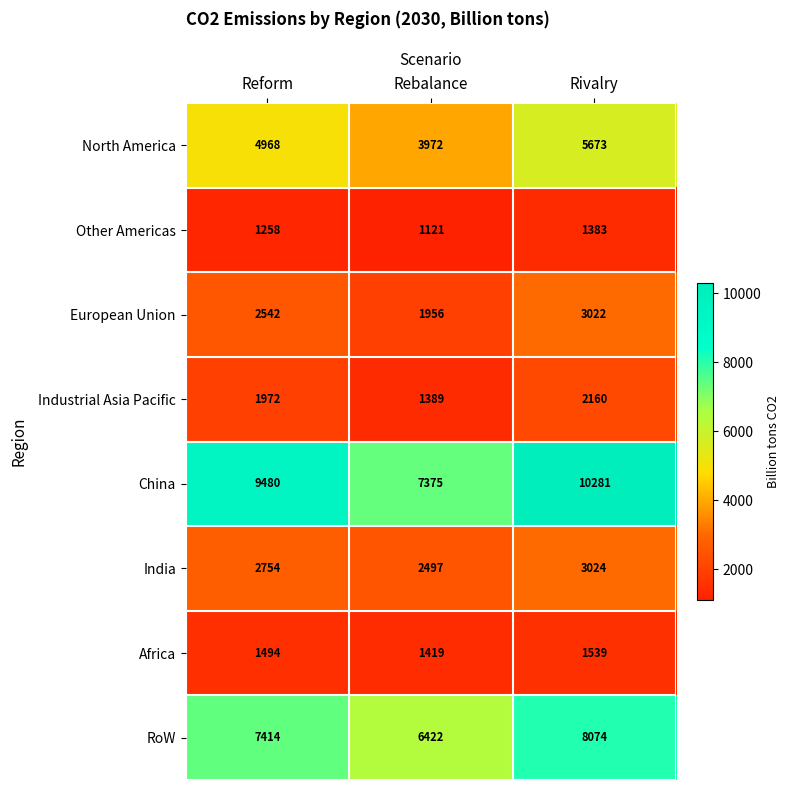

Which label corresponds to the smallest value in the chart?

Rebalance